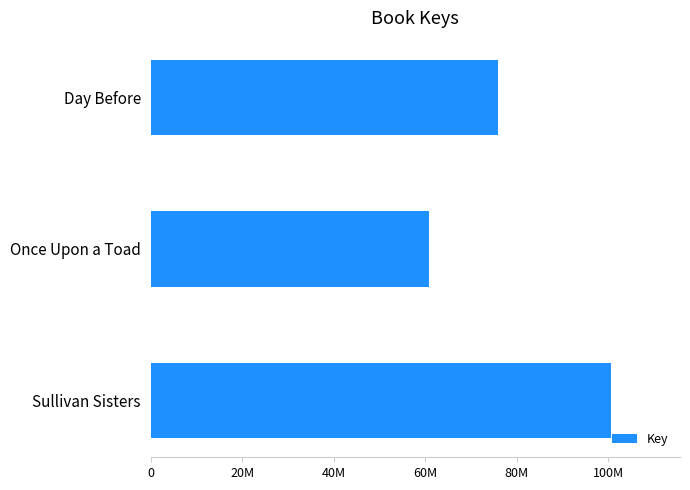

What is the smallest value displayed?

60932693